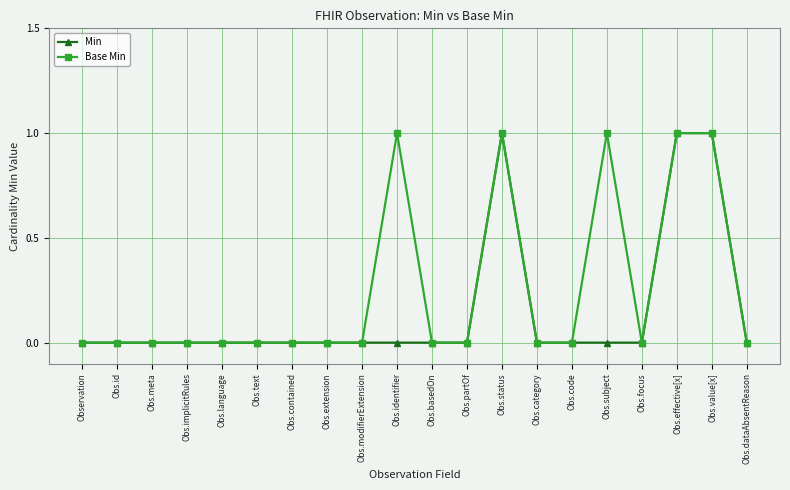

Rank the series by their average value, from lowest to highest.

Min, Base Min